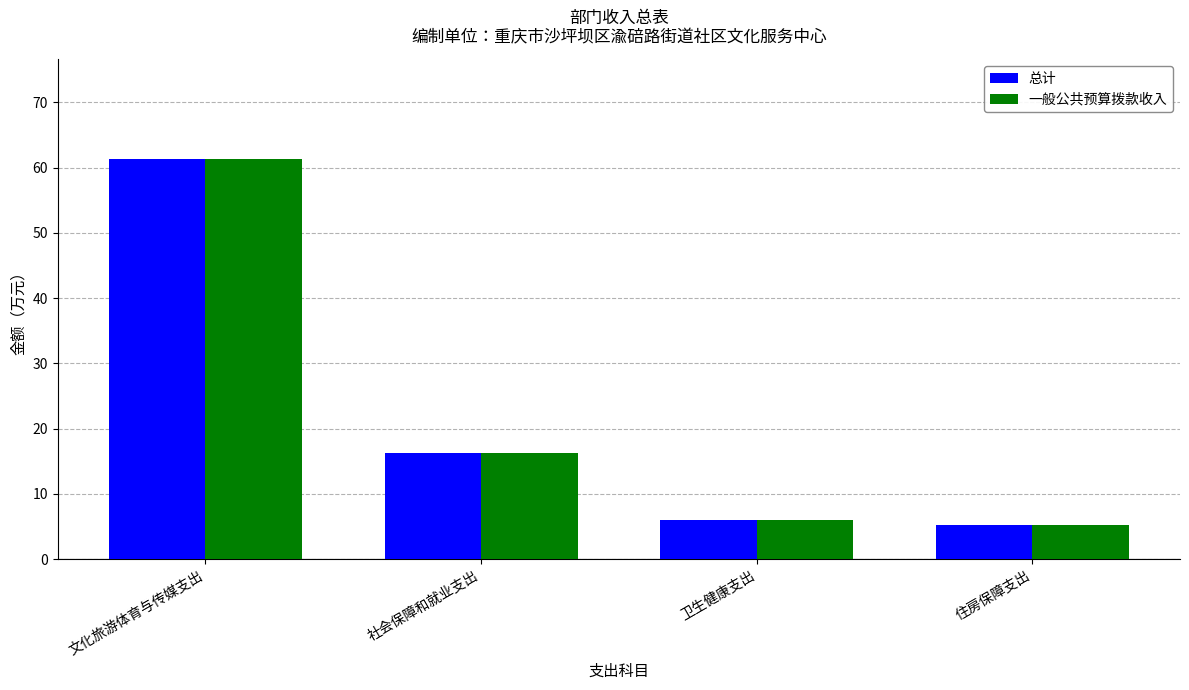

What are all the series names shown in the legend?

总计, 一般公共预算拨款收入